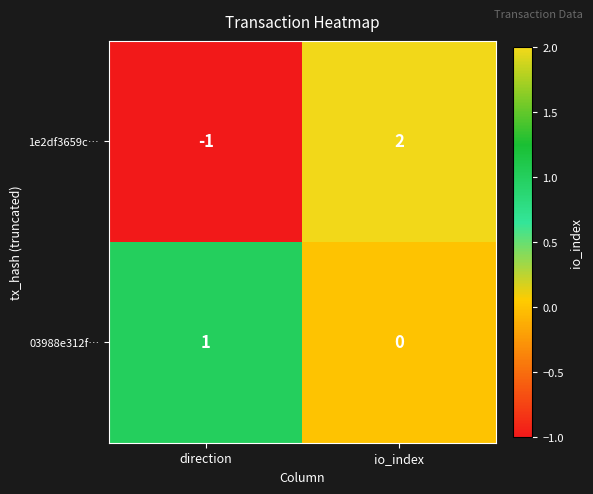

Which label corresponds to the largest value in the chart?

io_index